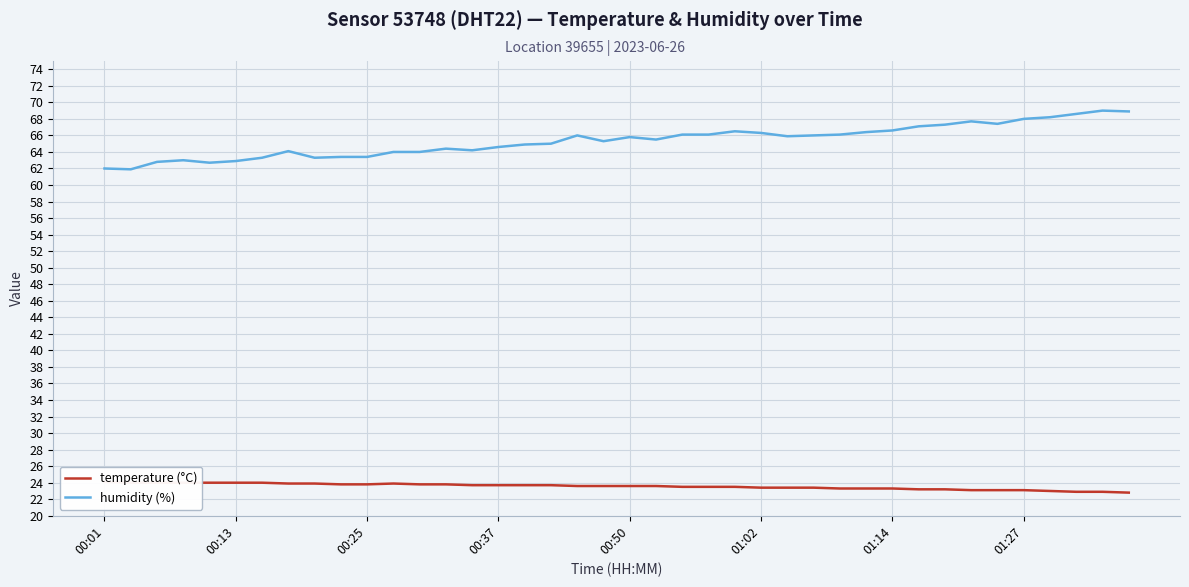

Is it true that humidity (%) equals 21.9 at 01:14?

False